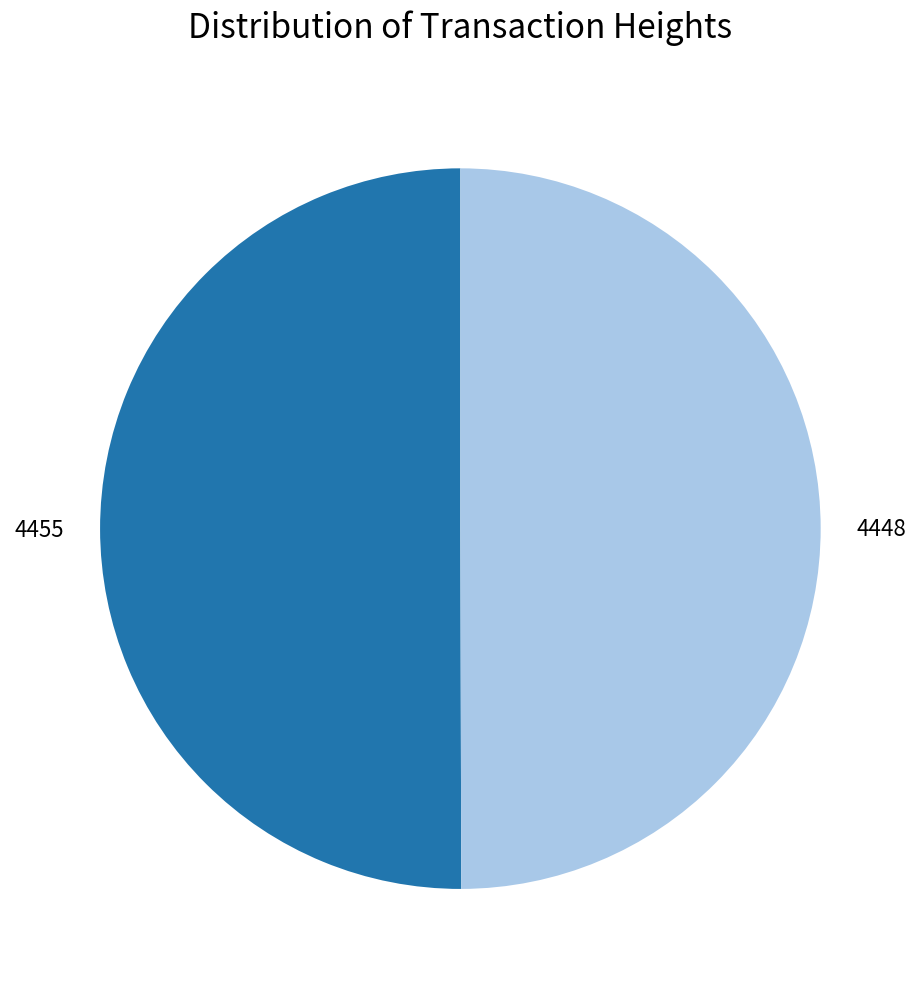

Combined, do 4455 and 4448 account for over 50%?

Yes